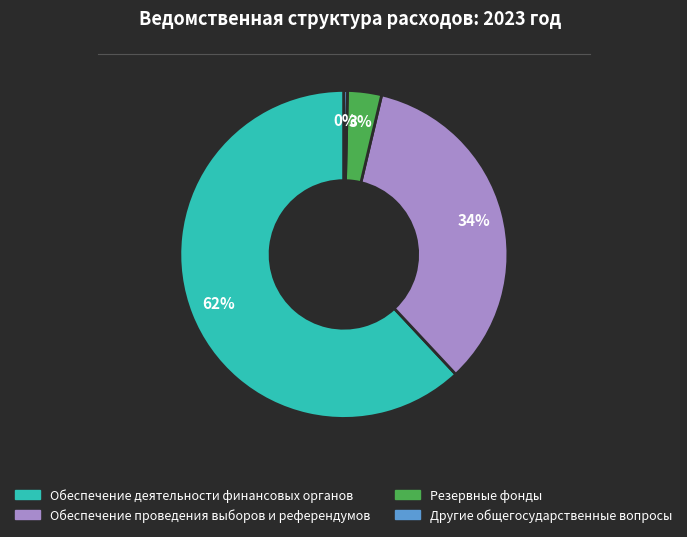

How many segments does this pie chart have?

4